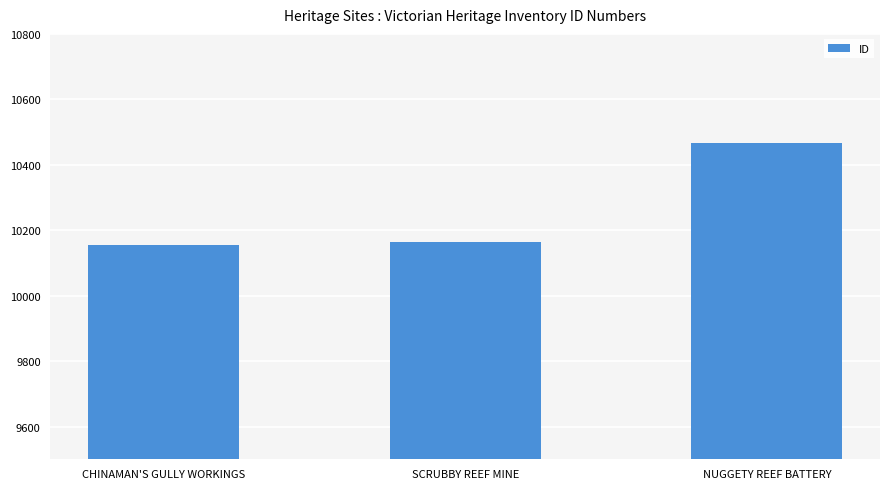

What is the change in value from CHINAMAN'S GULLY WORKINGS to SCRUBBY REEF MINE?

+10